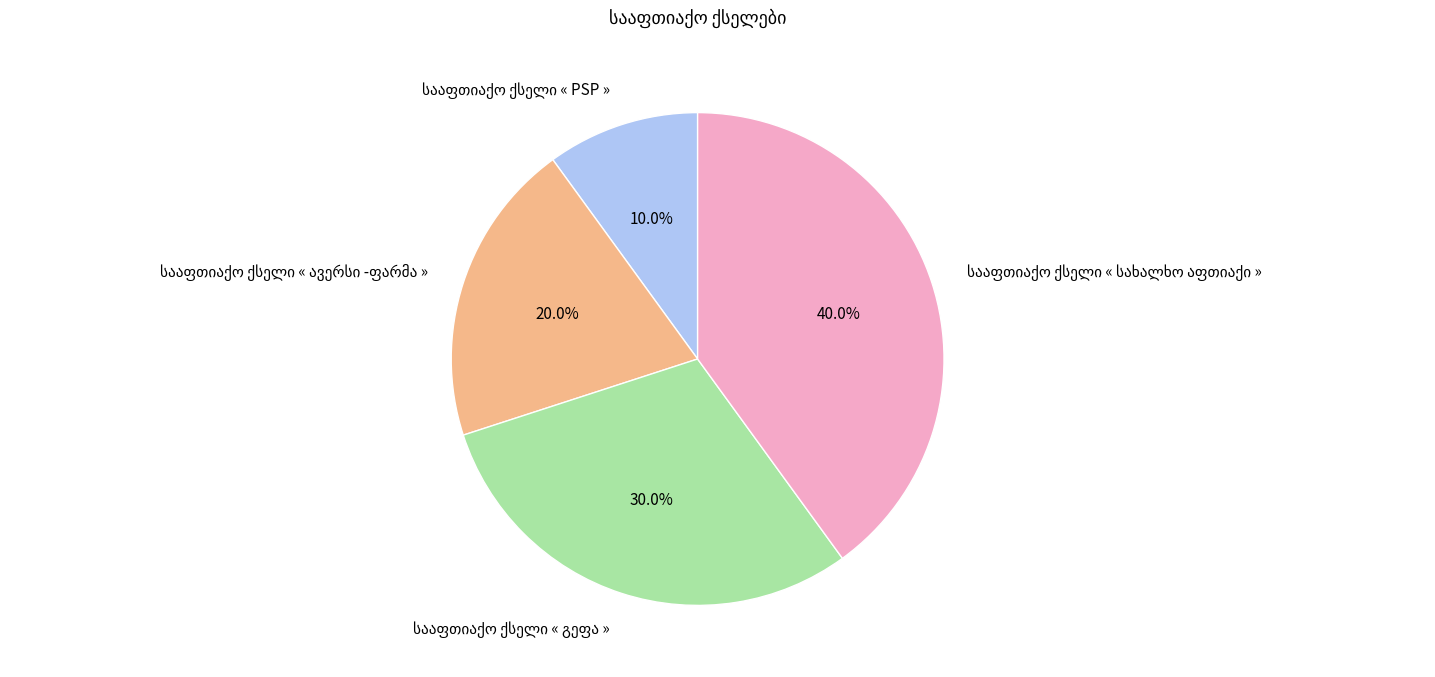

Is there any slice that represents more than half of the pie?

No